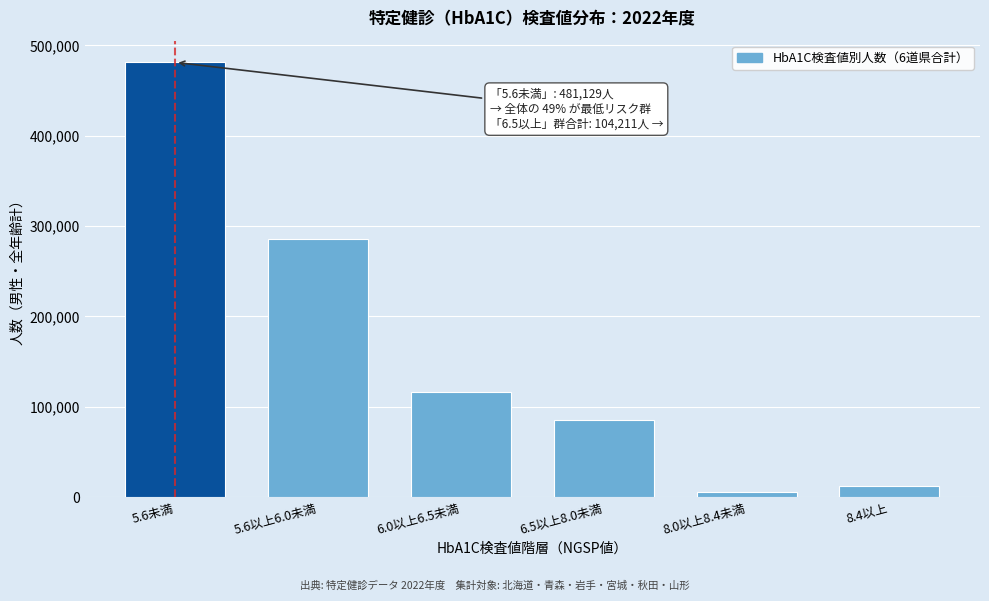

Reading left to right, transcribe all the data shown in this chart.

5.6未満=481129	5.6以上6.0未満=285241	6.0以上6.5未満=115931	6.5以上8.0未満=85840	8.0以上8.4未満=5615	8.4以上=12756